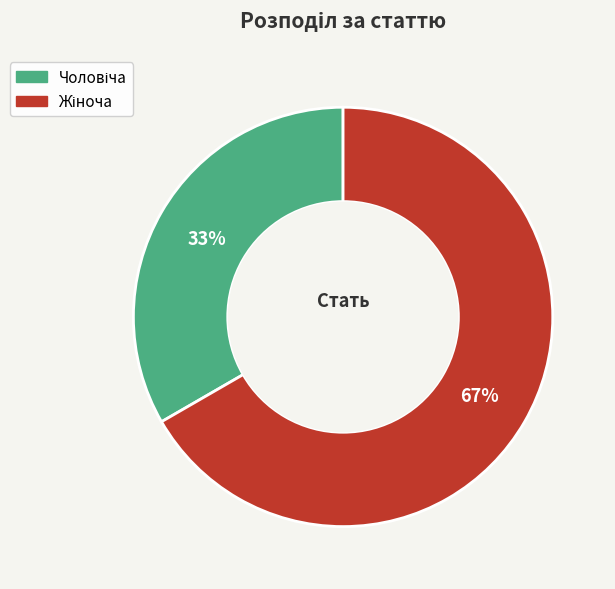

Is there a majority slice in this chart?

Yes